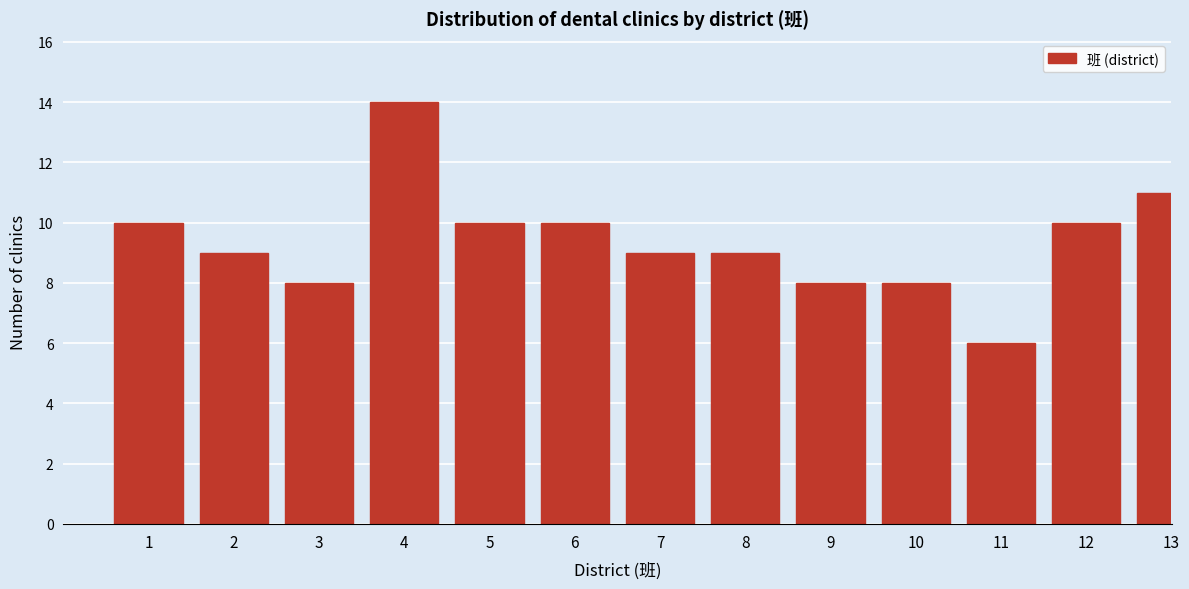

Reading left to right, list all the values displayed in this chart.

1=10	2=9	3=8	4=14	5=10	6=10	7=9	8=9	9=8	10=8	11=6	12=10	13=11